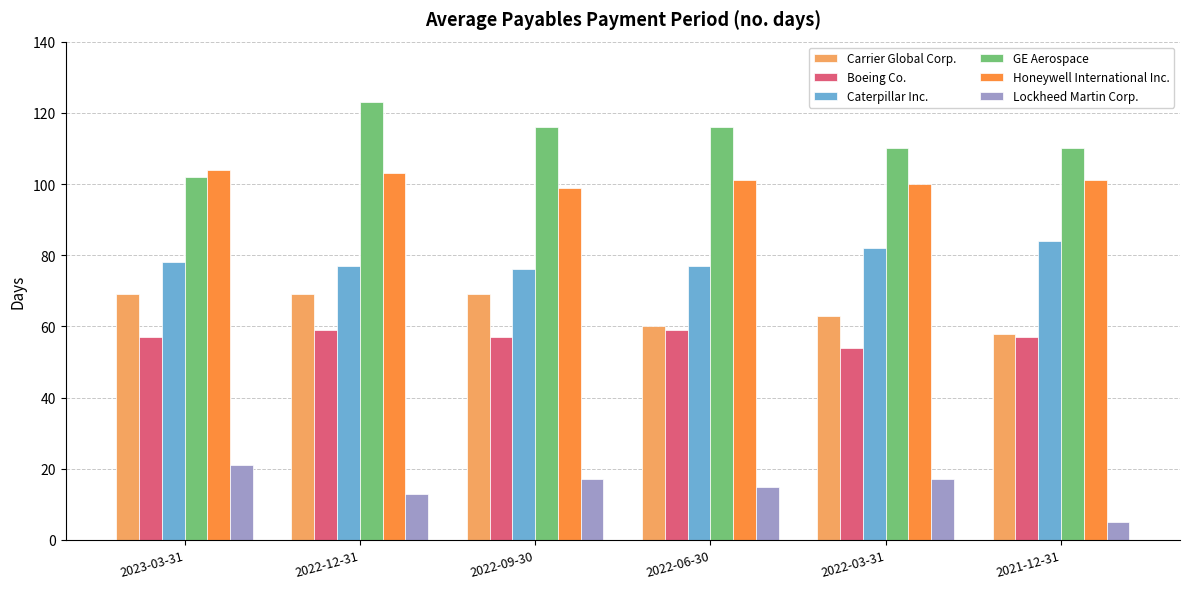

Is it true that Boeing Co. equals 54 at 2022-03-31?

True